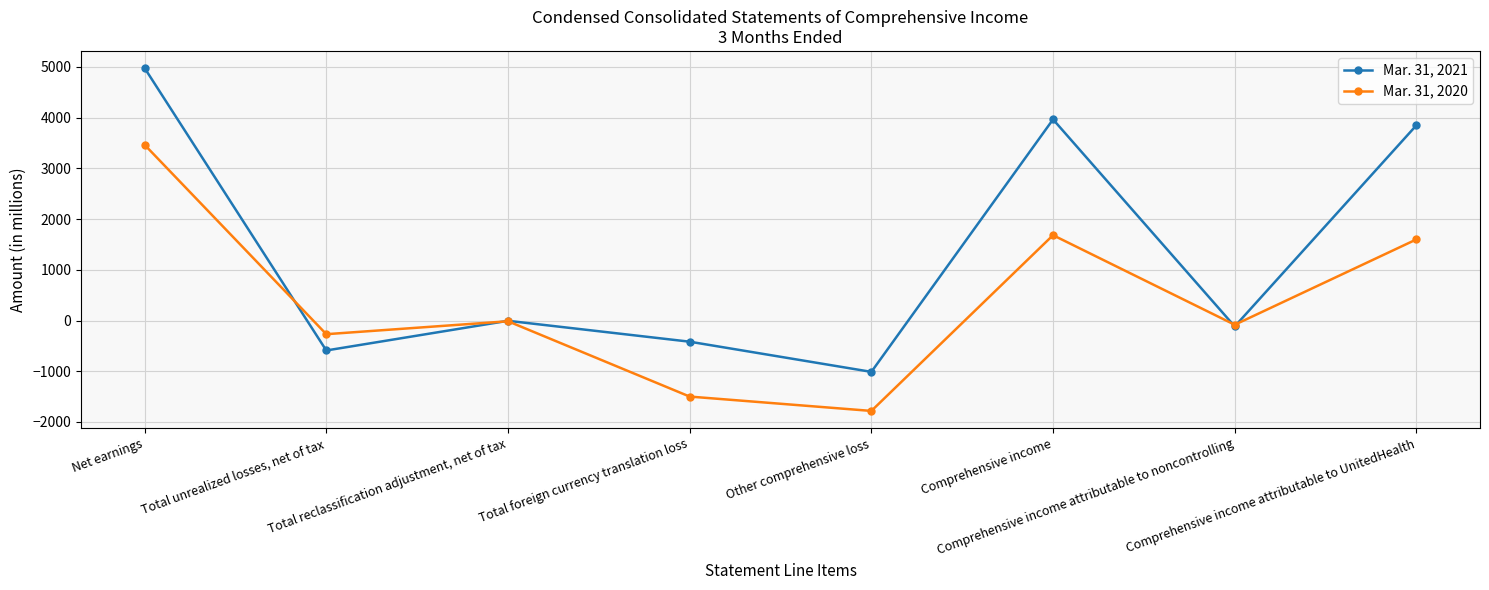

Which series has the widest spread of values?

Mar. 31, 2021